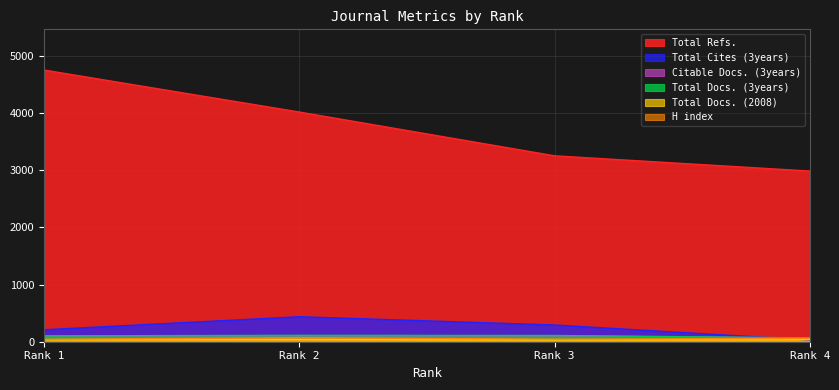

Count the number of categories in the chart.

4